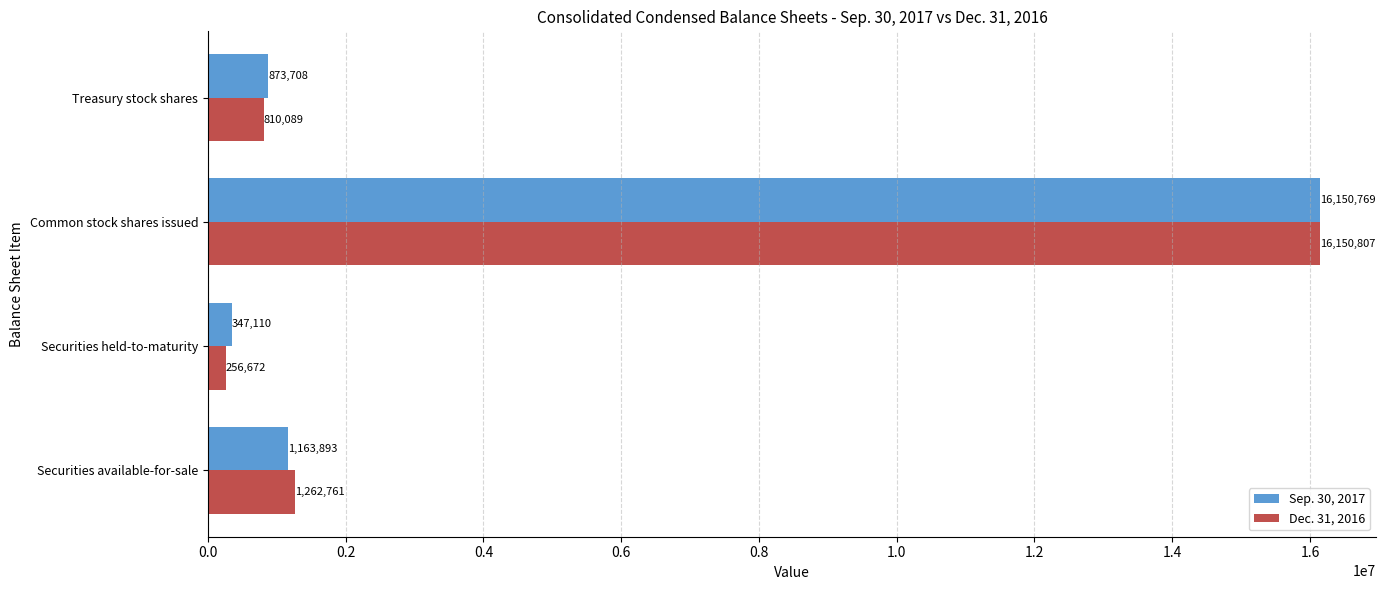

What is the difference between the Dec. 31, 2016 values at Common stock shares issued and Securities held-to-maturity?

15894135